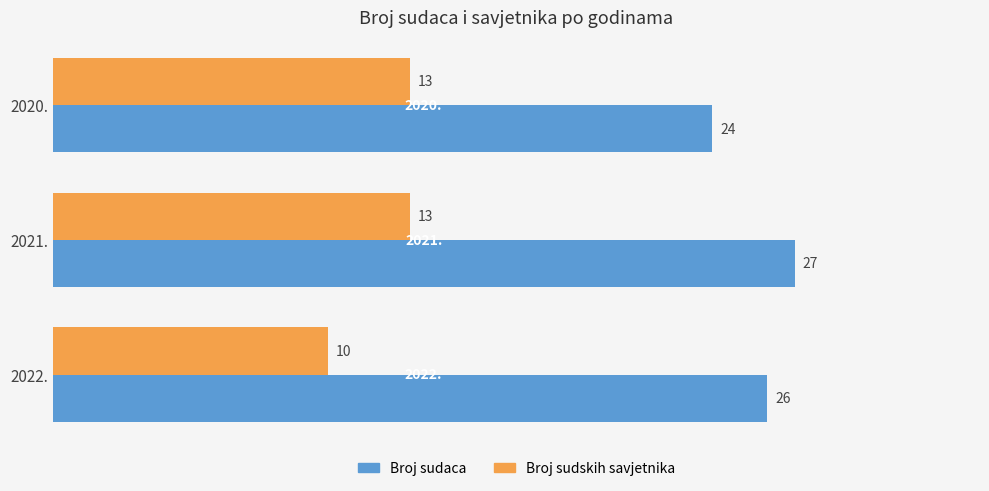

Rank the series by their maximum value, from highest to lowest.

Broj sudaca, Broj sudskih savjetnika